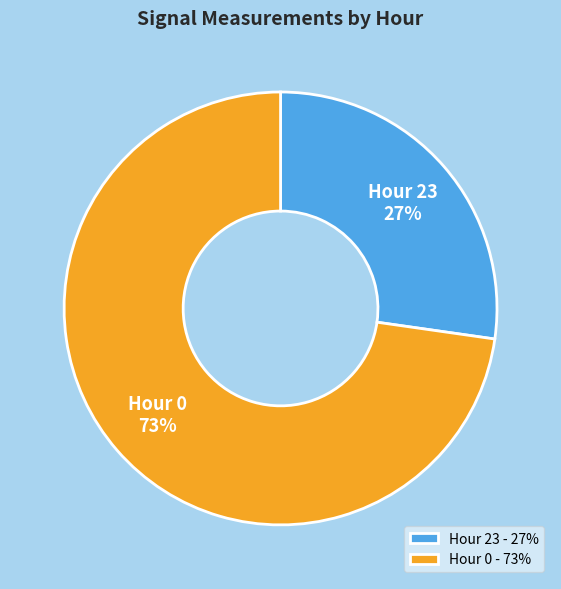

To the nearest percent, what is the average slice percentage?

50%